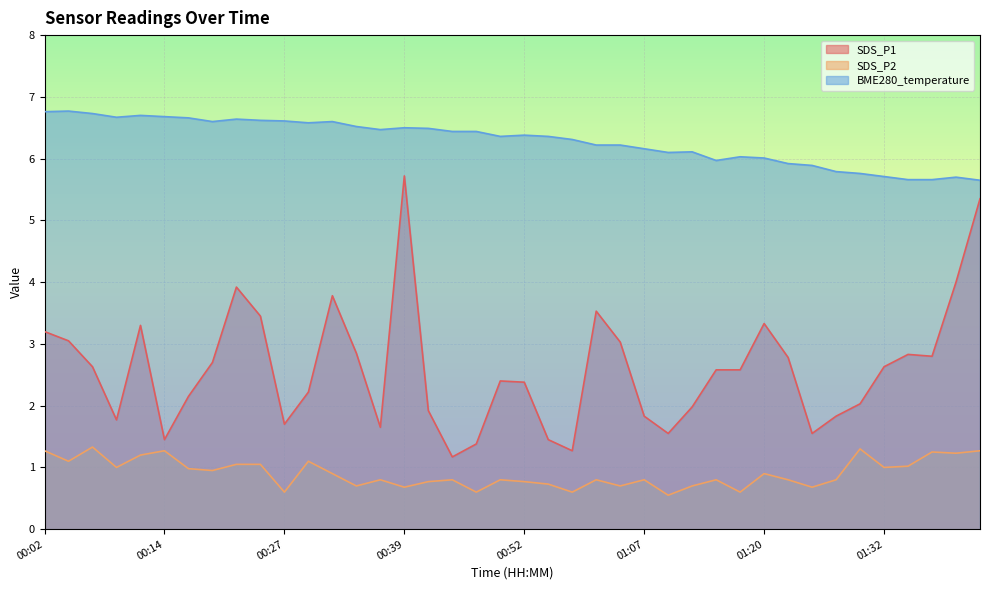

What is the label of the 16th point from the right?

01:02